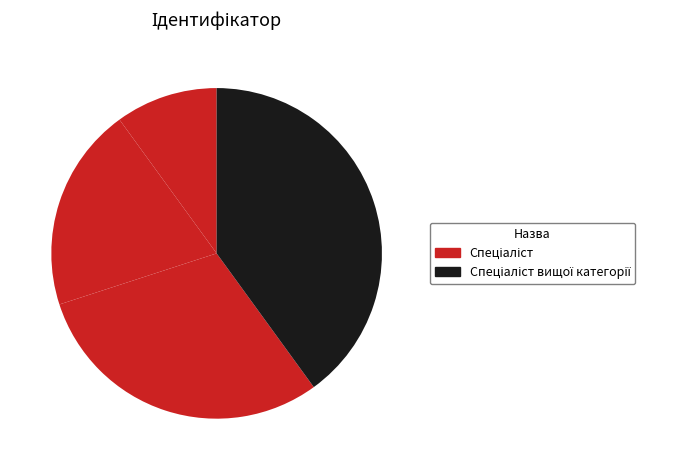

How many slices are in this pie chart?

4